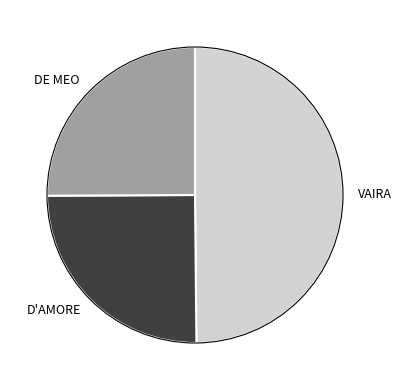

True or false: VAIRA accounts for 35% of the total.

False